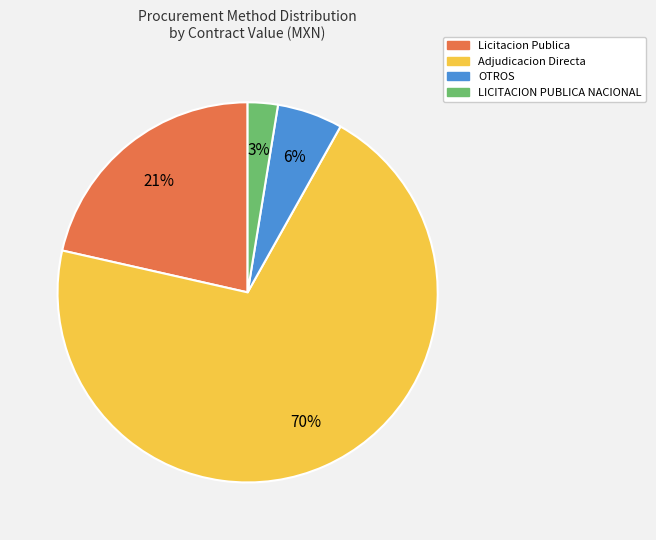

Between LICITACION PUBLICA NACIONAL and Licitacion Publica, which is larger?

Licitacion Publica